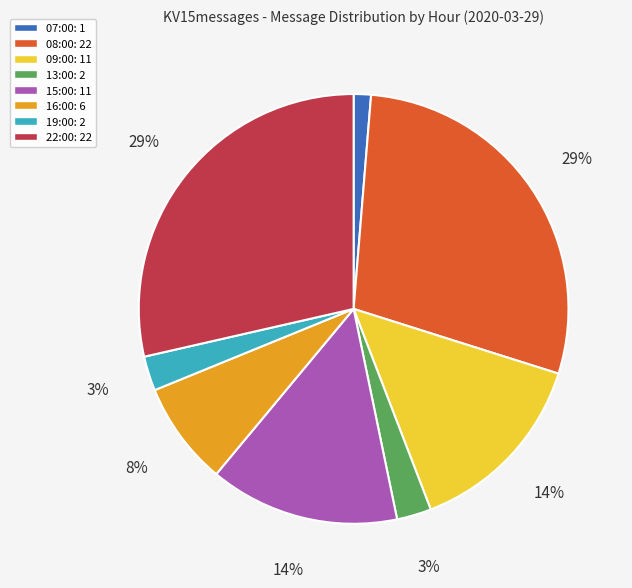

What is the smallest slice in the pie chart?

07:00